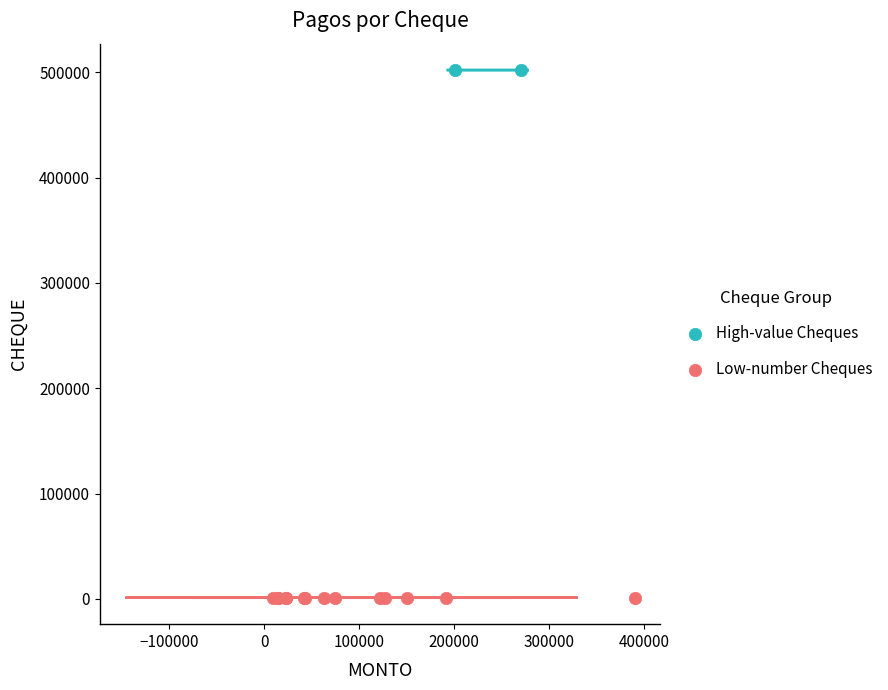

What are all the series names shown in the legend?

High-value Cheques, Low-number Cheques